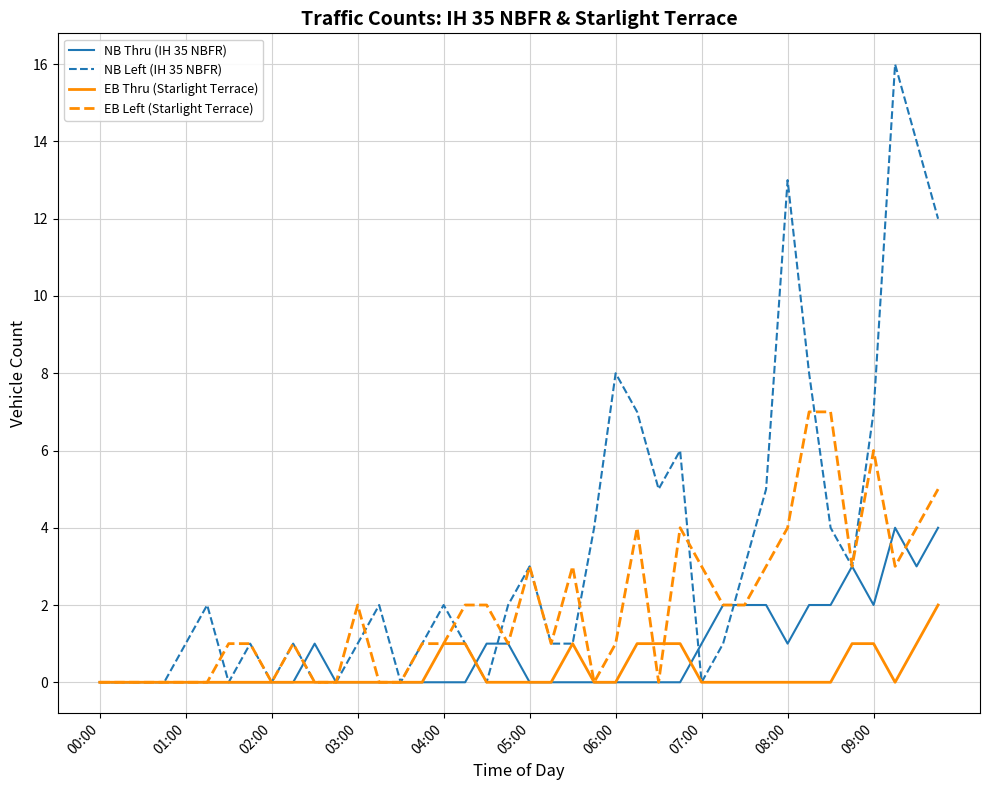

Rank the series by their average value, from highest to lowest.

NB Left (IH 35 NBFR), EB Left (Starlight Terrace), NB Thru (IH 35 NBFR), EB Thru (Starlight Terrace)